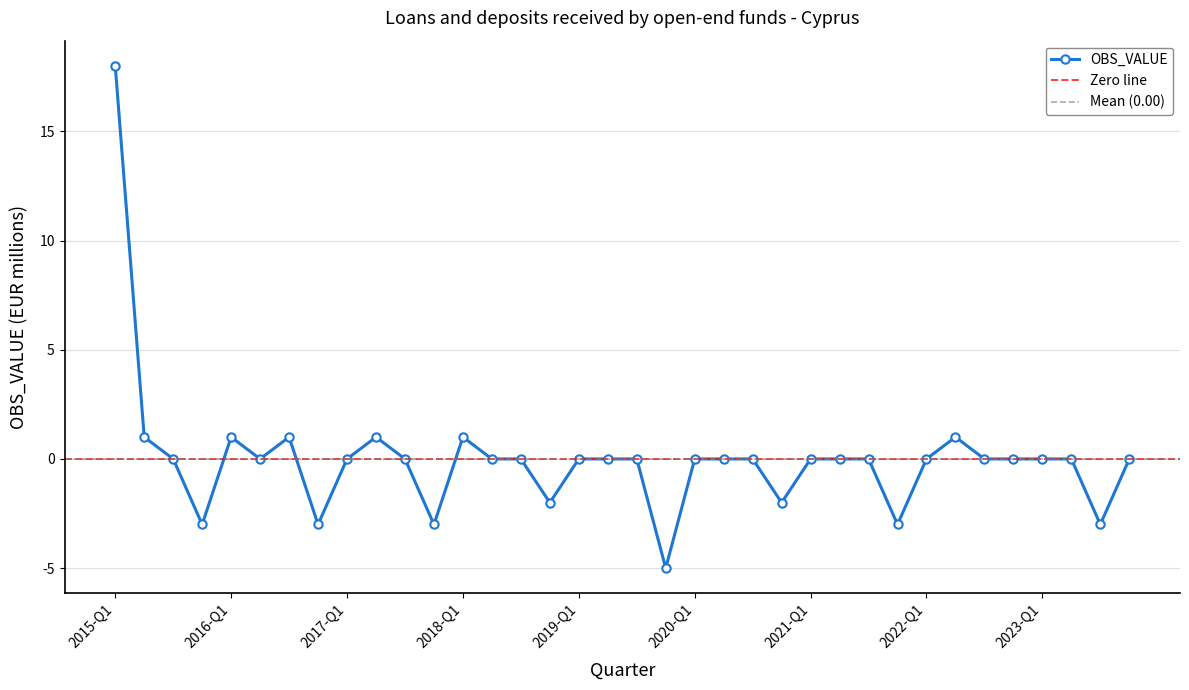

Rank the categories by value from lowest to highest.

2019-Q4, 2015-Q4, 2016-Q4, 2017-Q4, 2021-Q4, 2023-Q3, 2018-Q4, 2020-Q4, 2015-Q3, 2016-Q2, 2017-Q1, 2017-Q3, 2018-Q2, 2018-Q3, 2019-Q1, 2019-Q2, 2019-Q3, 2020-Q1, 2020-Q2, 2020-Q3, 2021-Q1, 2021-Q2, 2021-Q3, 2022-Q1, 2022-Q3, 2022-Q4, 2023-Q1, 2023-Q2, 2023-Q4, 2015-Q2, 2016-Q1, 2016-Q3, 2017-Q2, 2018-Q1, 2022-Q2, 2015-Q1